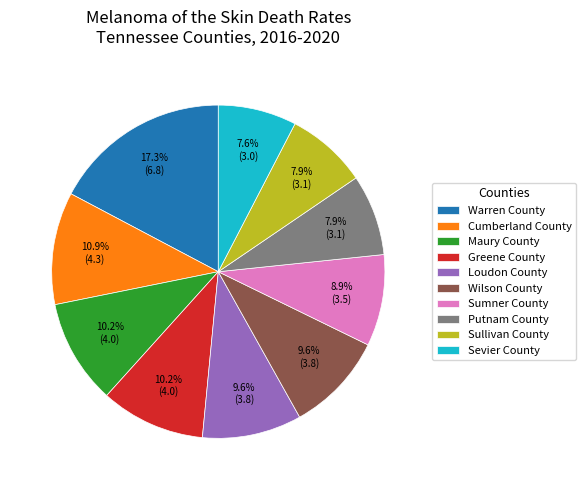

Combined, do Greene County and Sullivan County account for over 50%?

No